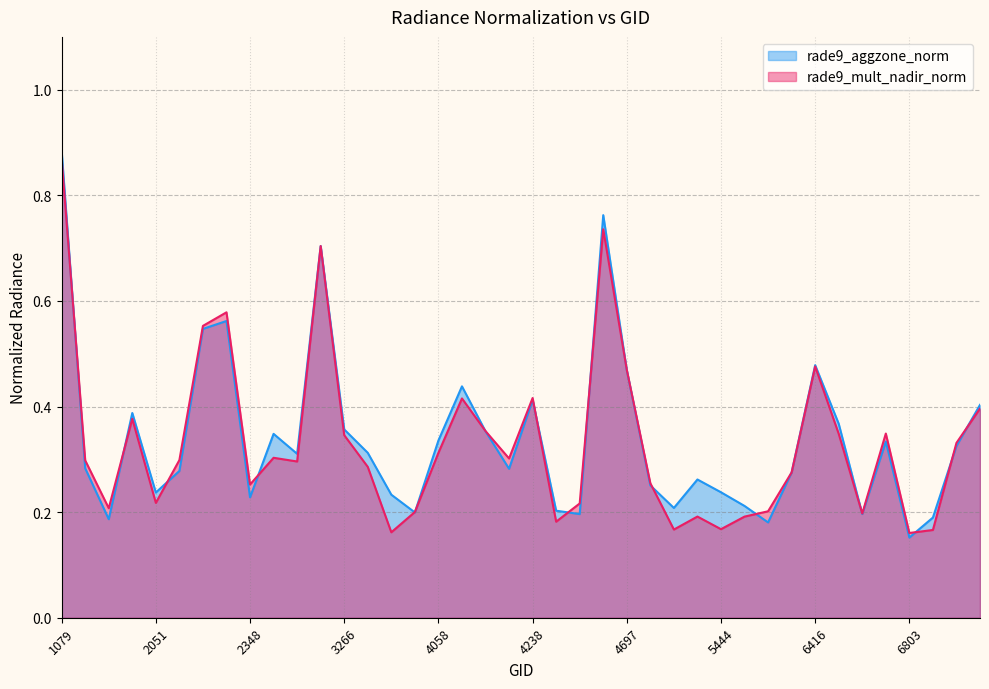

What is the difference between the maximum and minimum values in the rade9_aggzone_norm series?

0.7